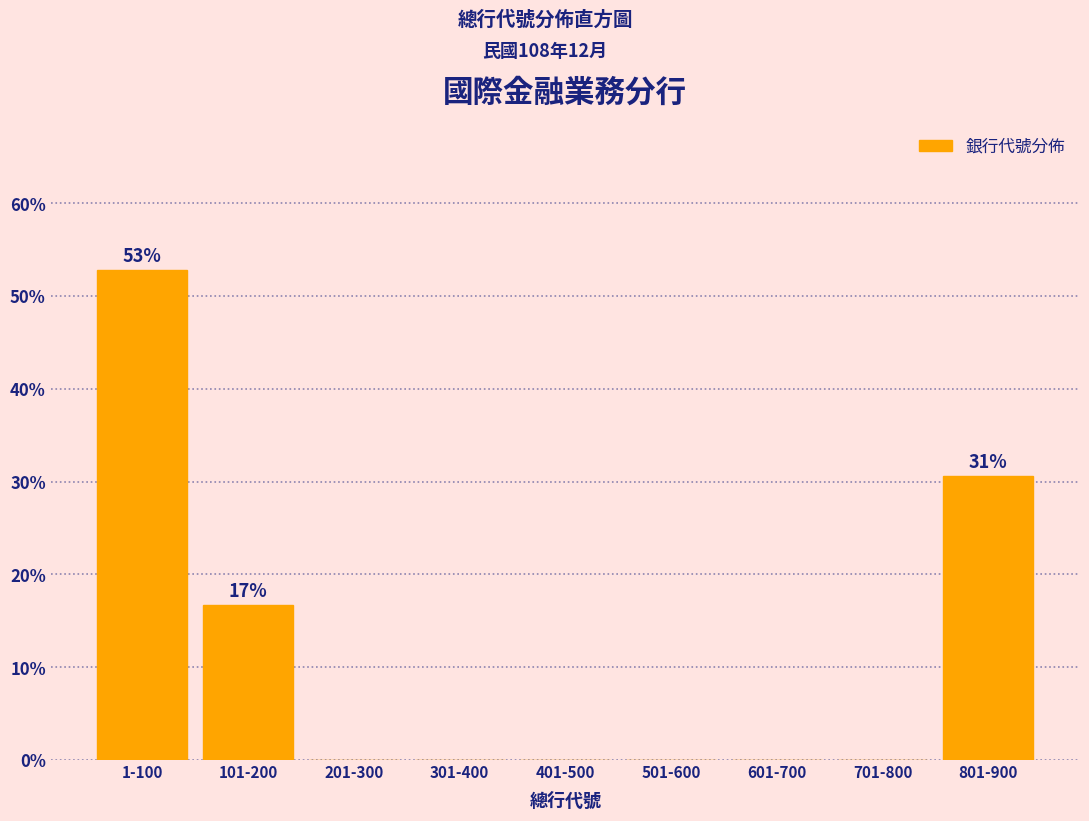

Reading left to right, list all the values displayed in this chart.

1-100=52.8	101-200=16.7	201-300=0.0	301-400=0.0	401-500=0.0	501-600=0.0	601-700=0.0	701-800=0.0	801-900=30.6